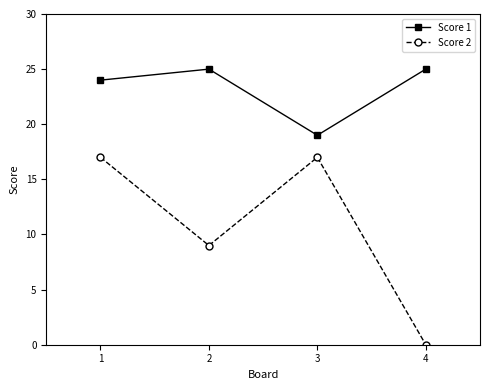

What is the greatest value displayed?

25